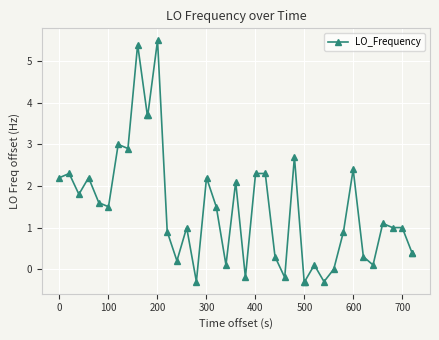

What is the greatest value displayed?

5.5